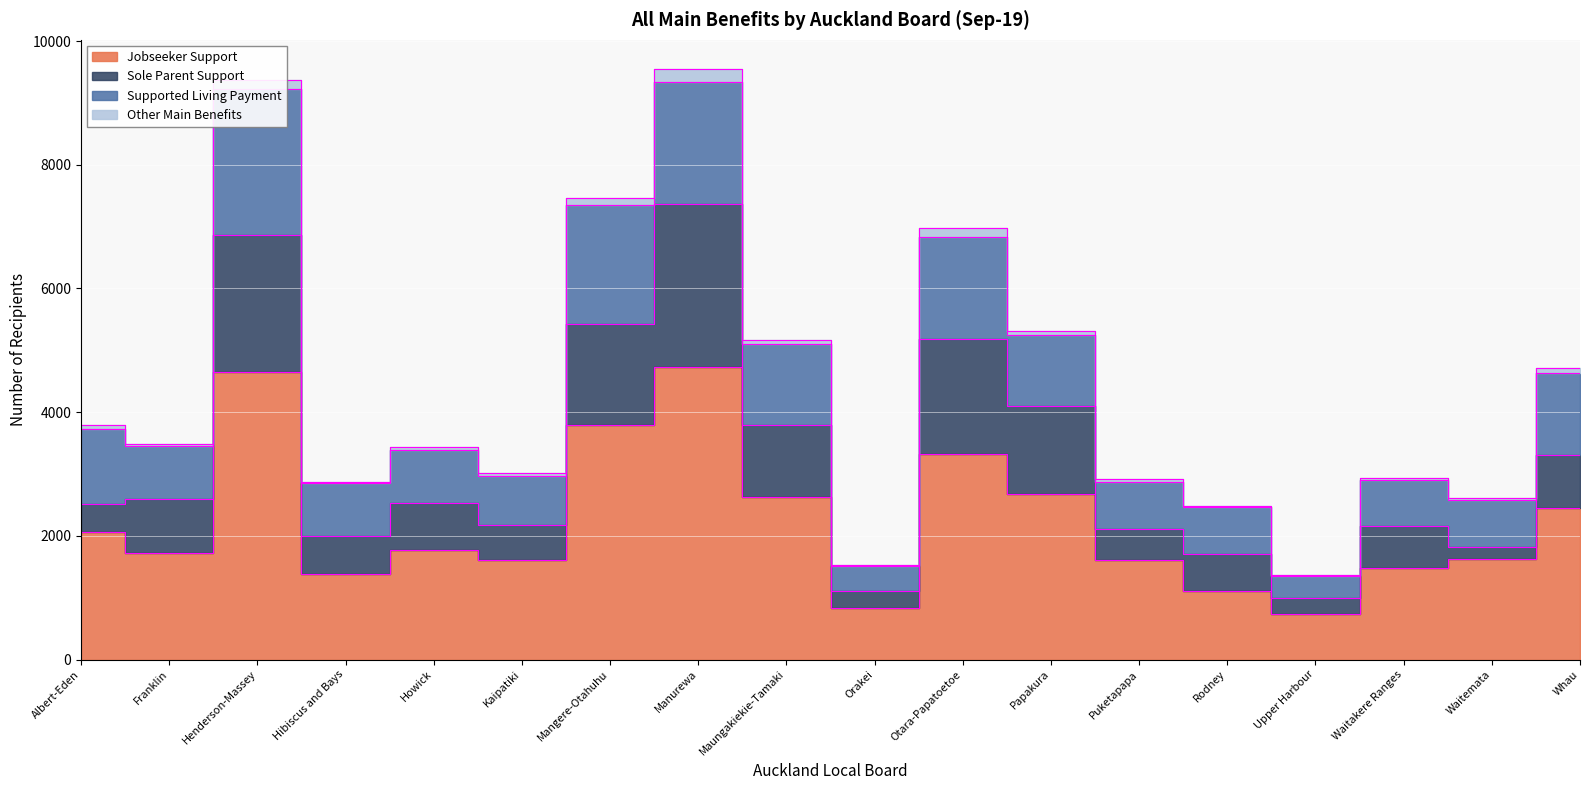

What are all the series names shown in the legend?

Jobseeker Support, Sole Parent Support, Supported Living Payment, Other Main Benefits